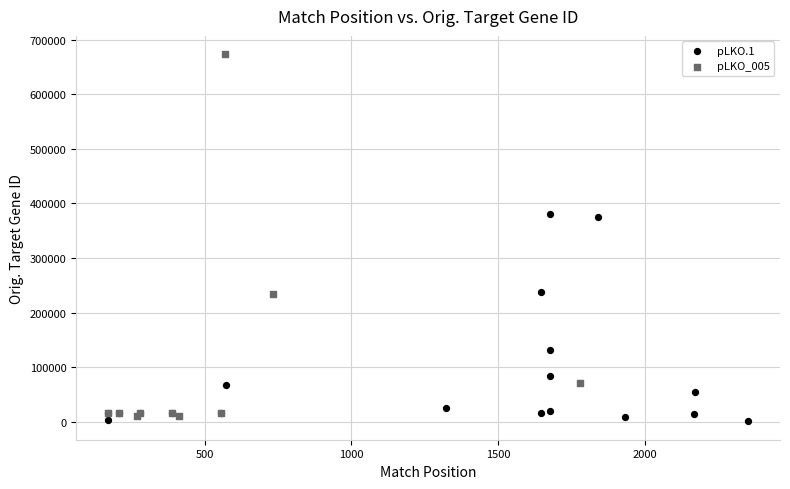

Which series has the widest spread of Y values?

pLKO_005